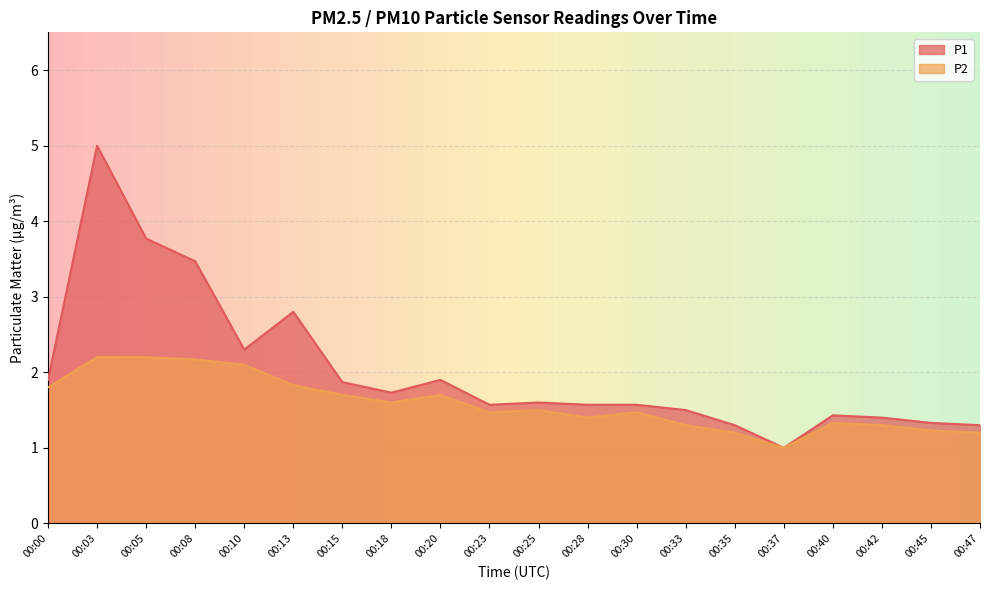

Reading left to right, what are all the values shown in this chart?

P1: 1.9	5.0	3.8	3.5	2.3	2.8	1.9	1.7	1.9	1.6	1.6	1.6	1.6	1.5	1.3	1.0	1.4	1.4	1.3	1.3
P2: 1.8	2.2	2.2	2.2	2.1	1.8	1.7	1.6	1.7	1.5	1.5	1.4	1.5	1.3	1.2	1.0	1.3	1.3	1.2	1.2